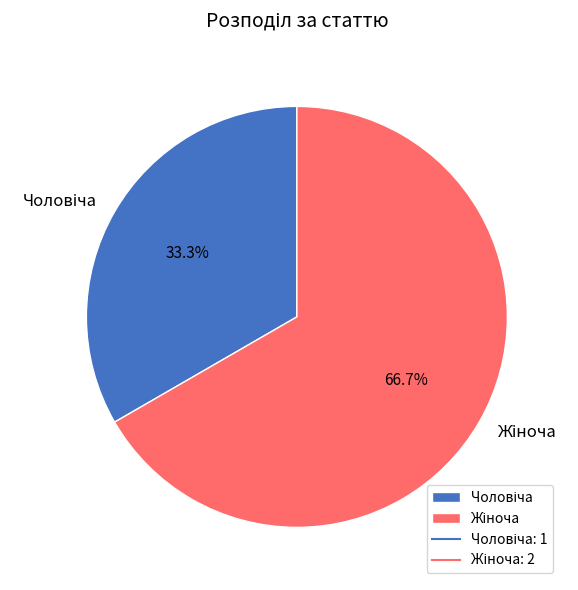

Combined, what portion of the pie is Чоловіча and Жіноча?

100.0%